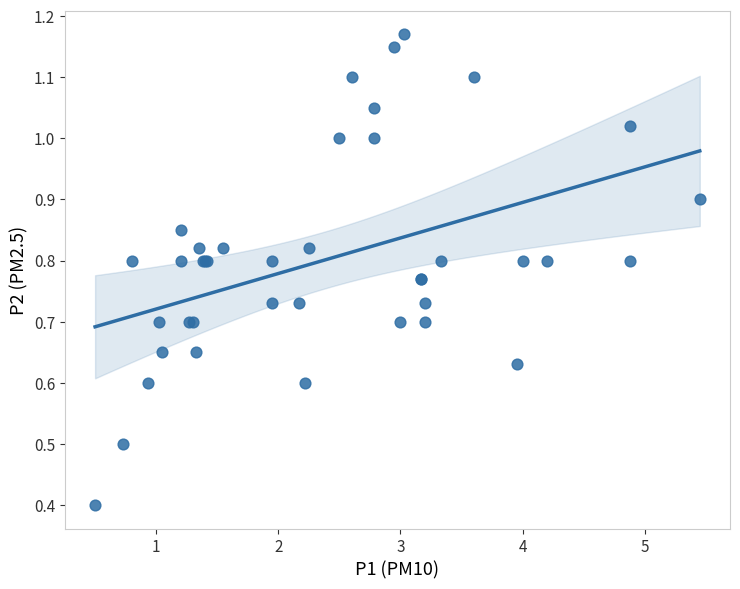

What Y value in the scatter plot is closest to 0?

0.4